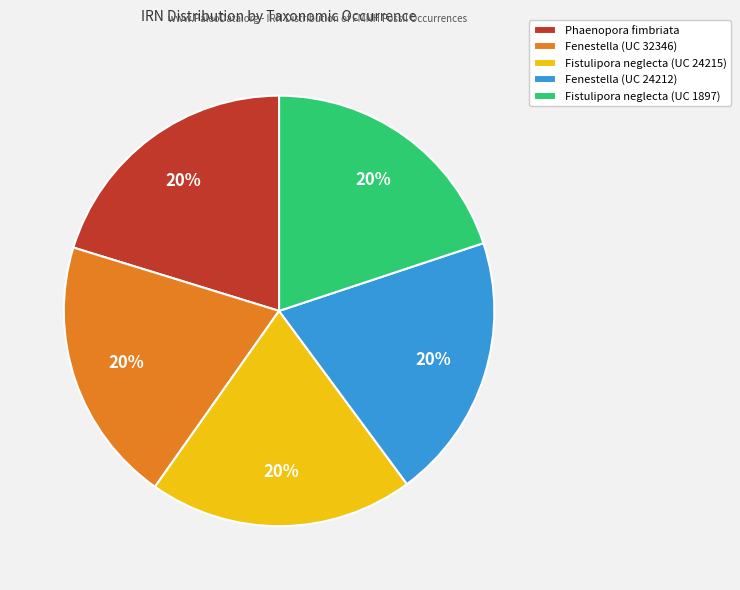

What is the ratio of the value at Phaenopora fimbriata to the value at Fenestella (UC 32346)?

1.0